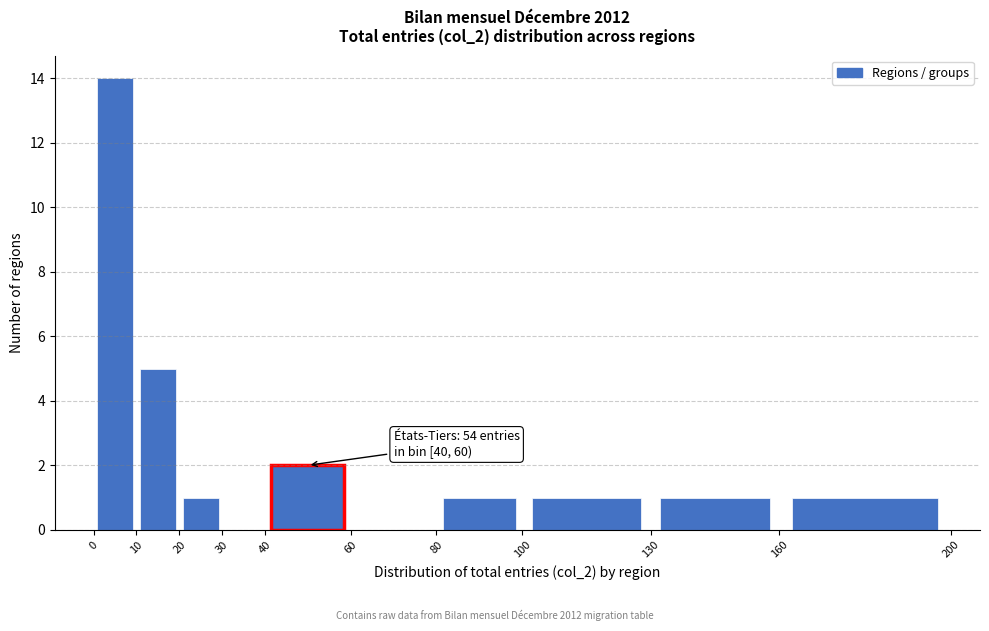

Over which range of the x-axis is the bar tallest?

0 to 10